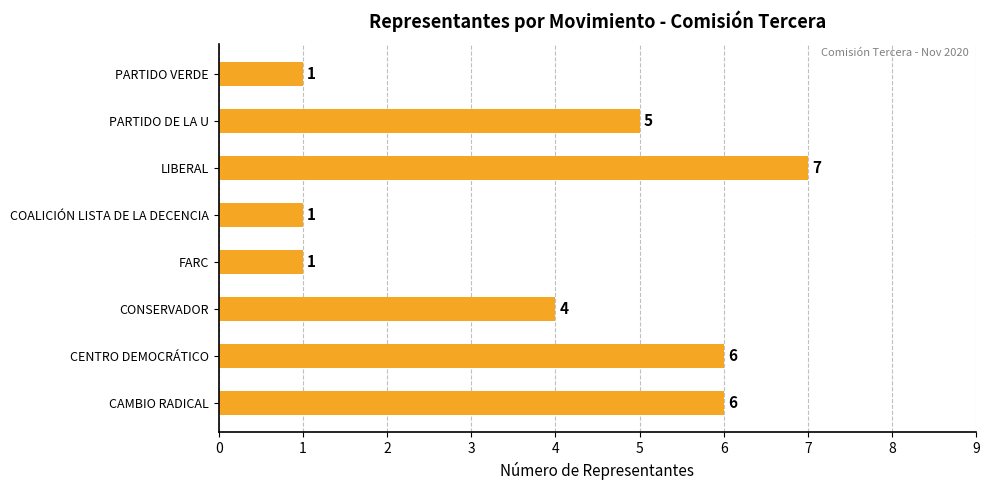

Reading bottom to top, extract all data points from this chart.

6	6	4	1	1	7	5	1